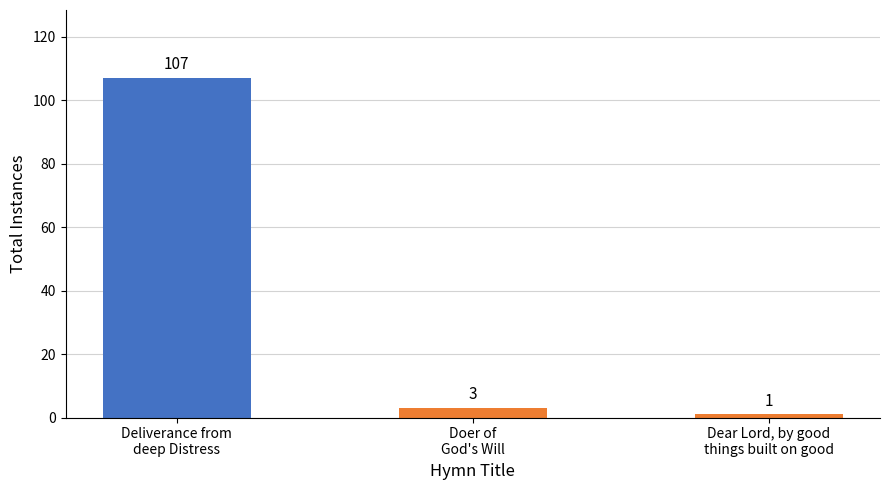

What is the ratio of the value at Deliverance from
deep Distress to the value at Dear Lord, by good
things built on good?

107.0